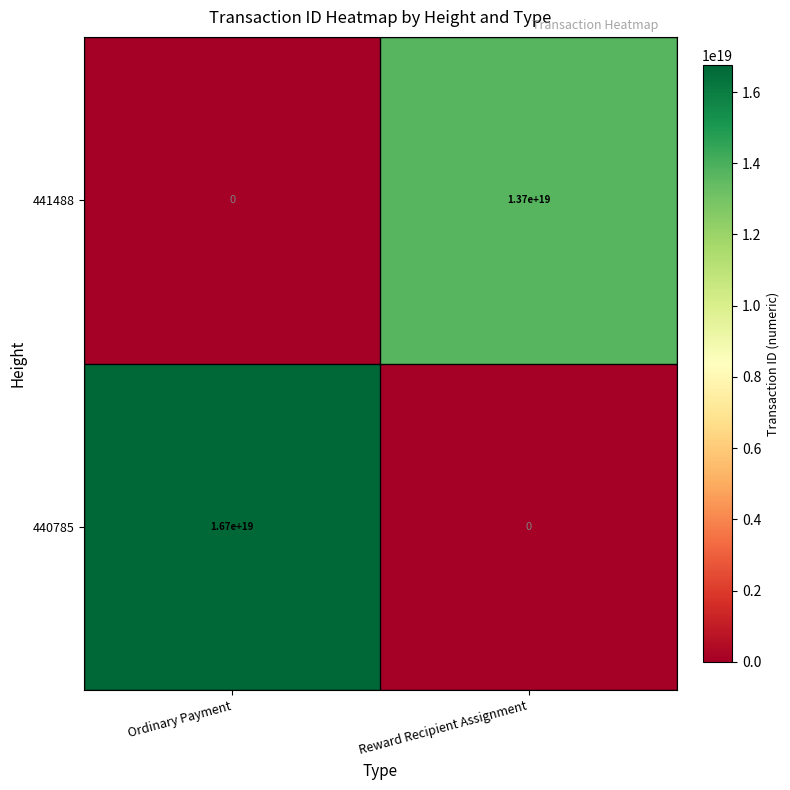

Which label corresponds to the largest value in the chart?

Ordinary Payment